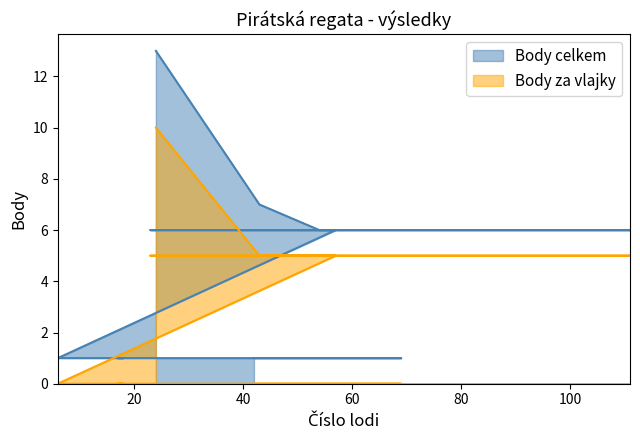

True or false: Body za vlajky and Body celkem cross at least once.

False